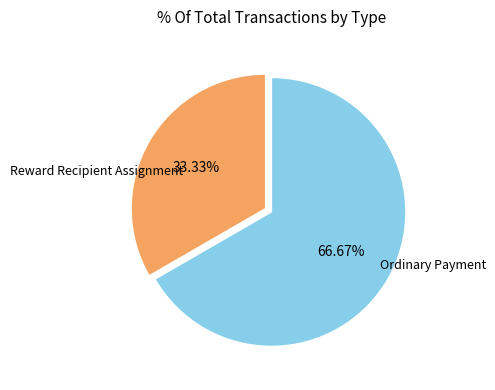

Is there any slice that represents more than half of the pie?

Yes